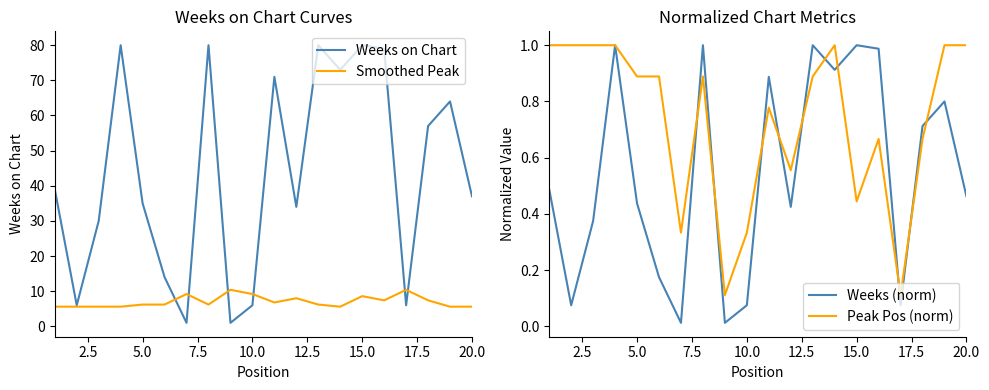

Which series has the largest total across all categories?

Weeks on Chart